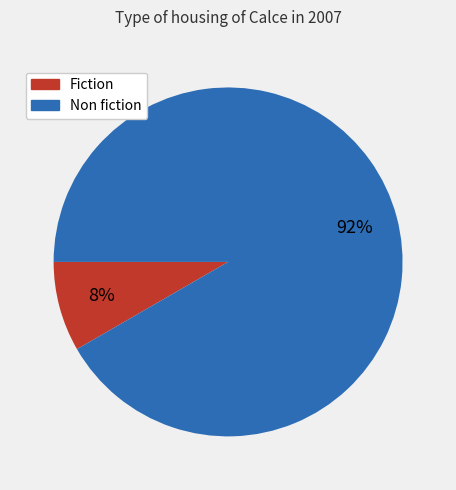

The Non fiction slice represents 92% of the pie. True or false?

True